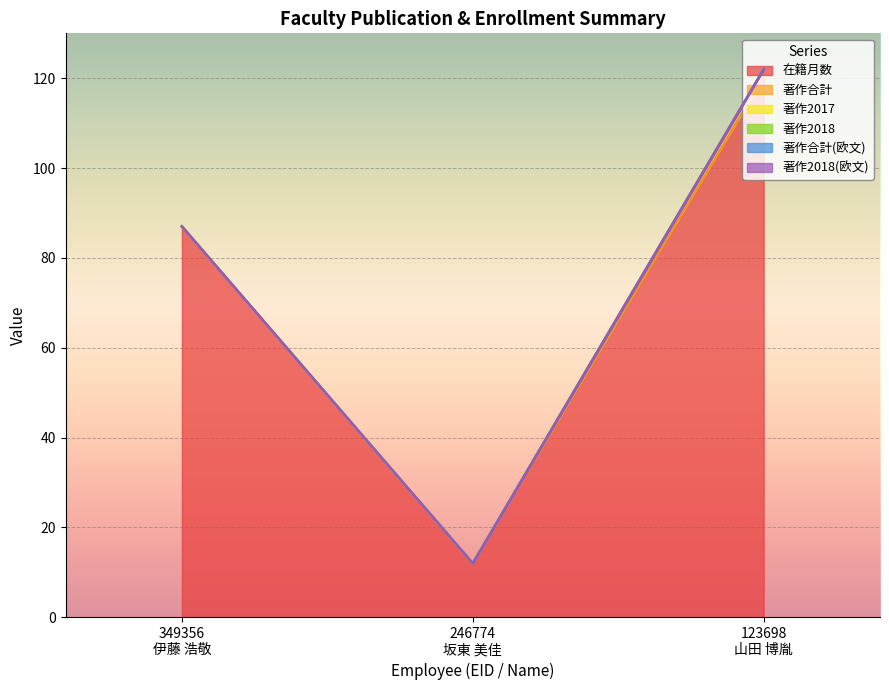

What value does the 在籍月数 series have at 246774
坂東 美佳?

12